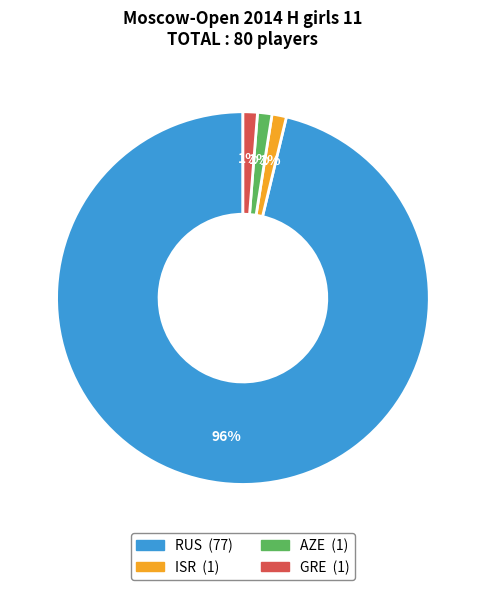

Which slice is the largest?

RUS